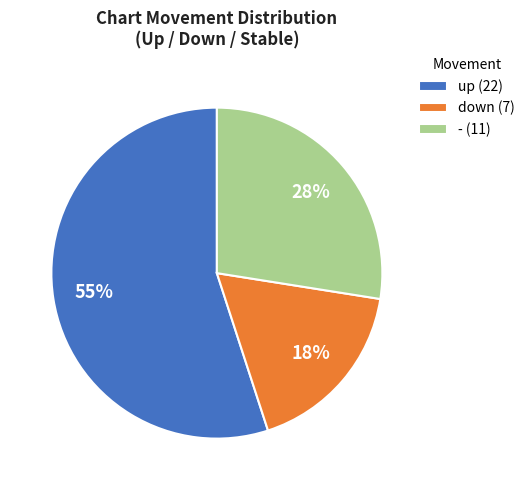

Does any single category account for the majority?

Yes